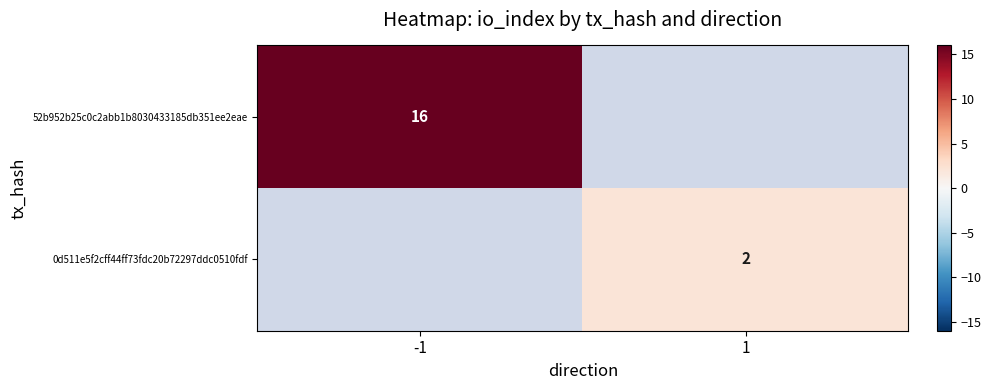

At how many categories does at least one series exceed 4?

1